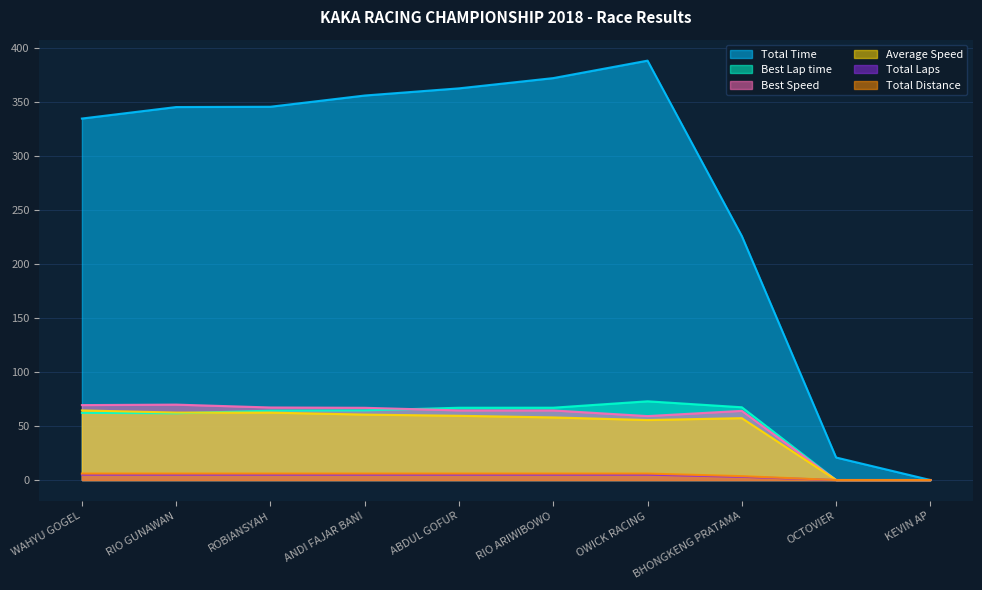

What is the spread (max minus min) of values at BHONGKENG PRATAMA?

223.0